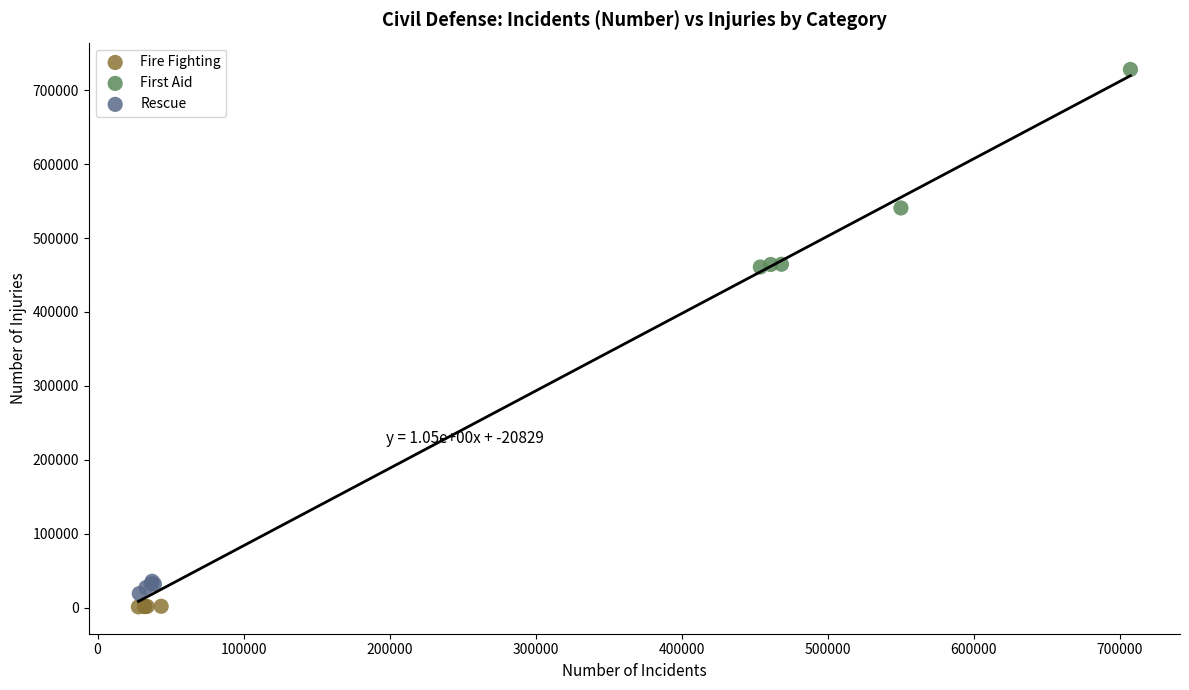

Which series reaches the maximum Y coordinate?

First Aid